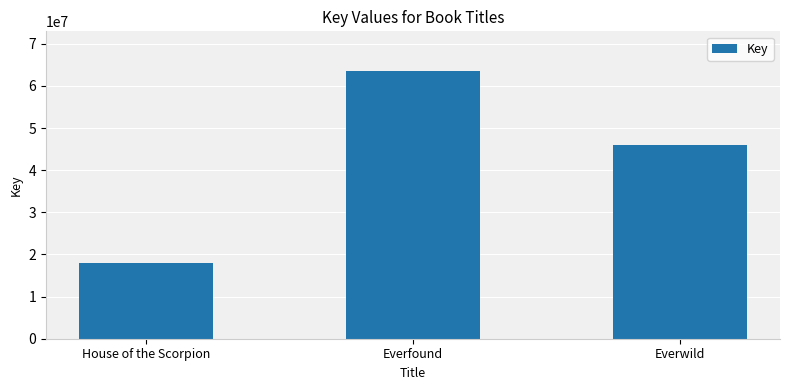

At which category does the chart reach its peak across all series?

Everfound